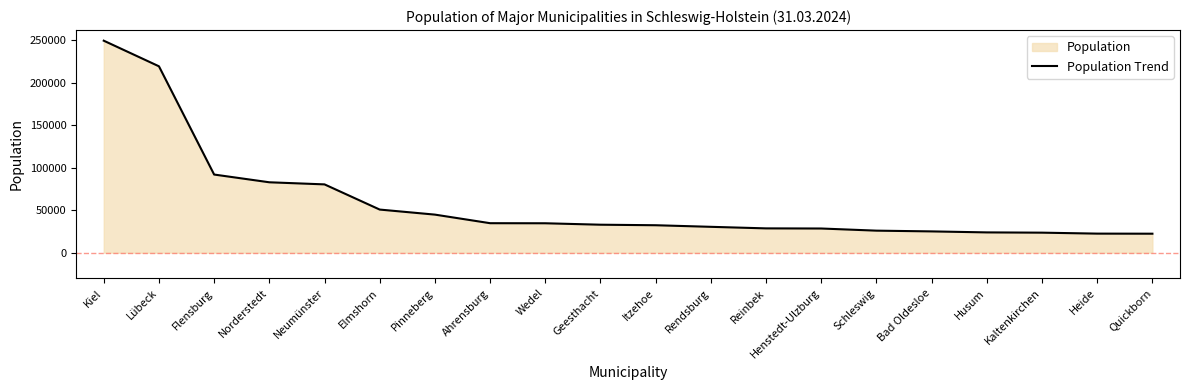

Reading right to left, list all the values displayed in this chart.

22350	22445	23571	23879	25054	25935	28453	28606	30433	32298	32922	34610	34694	44782	50716	80314	82779	91879	219099	249202